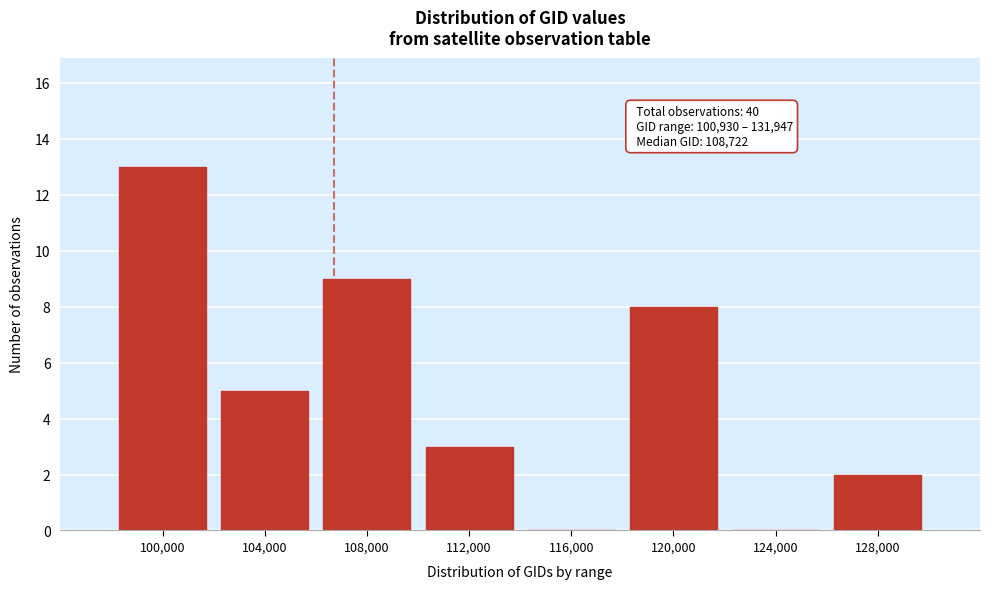

Reading left to right, extract all data points from this chart.

100,000=13	104,000=5	108,000=9	112,000=3	116,000=0	120,000=8	124,000=0	128,000=2